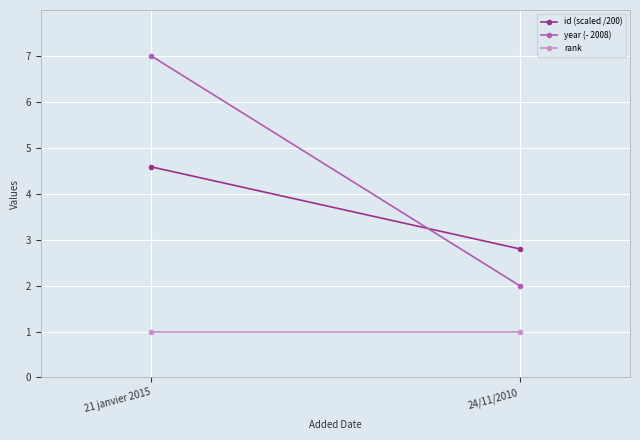

What is the difference between the year (- 2008) values at 24/11/2010 and 21 janvier 2015?

5.0